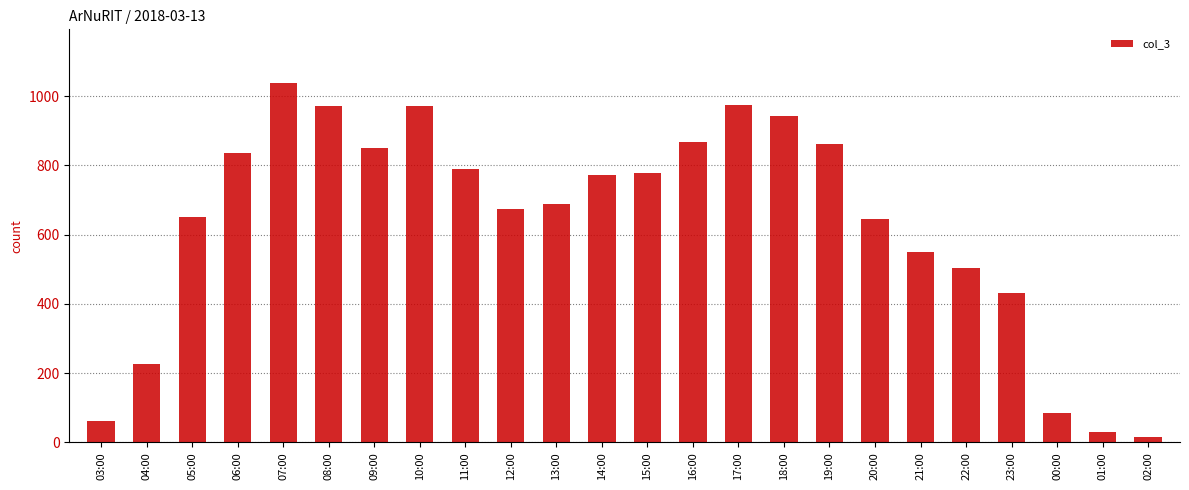

What is the minimum value shown in the chart?

17